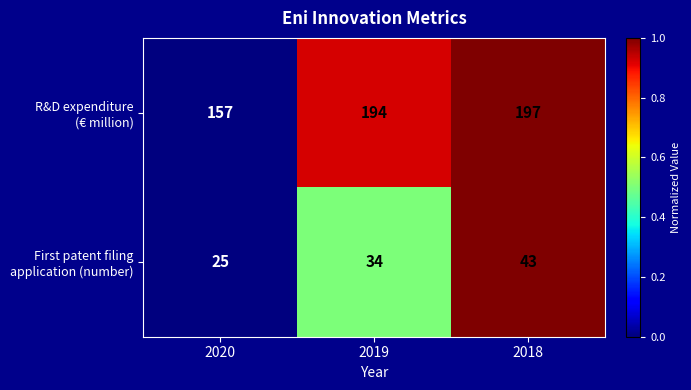

What is the greatest value displayed?

197